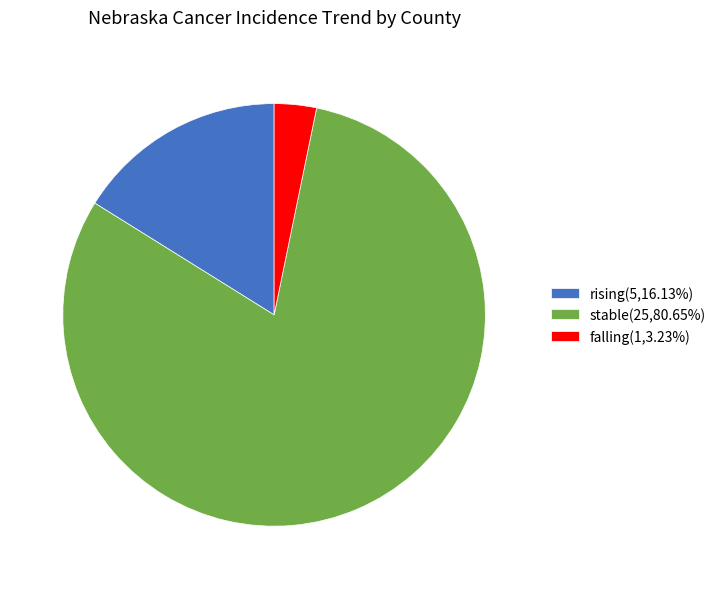

Which has a higher value, stable or falling?

stable